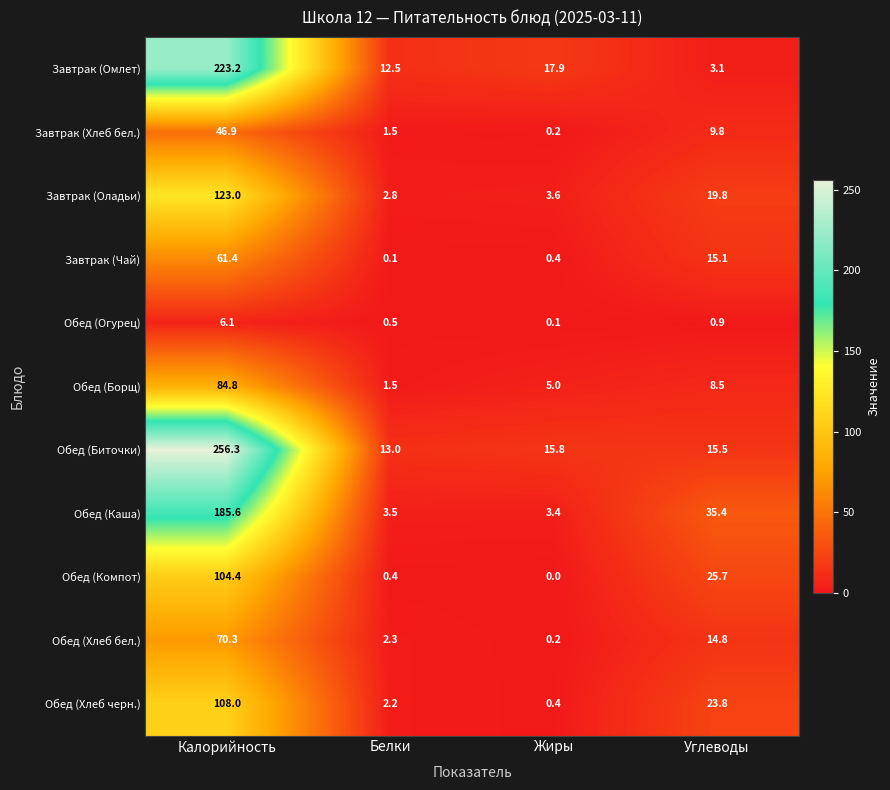

Where does the Завтрак (Чай) series first go above 15?

Калорийность